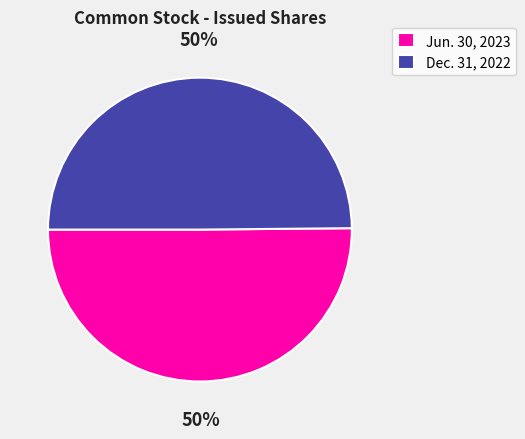

True or false: Jun. 30, 2023 accounts for 50% of the total.

True